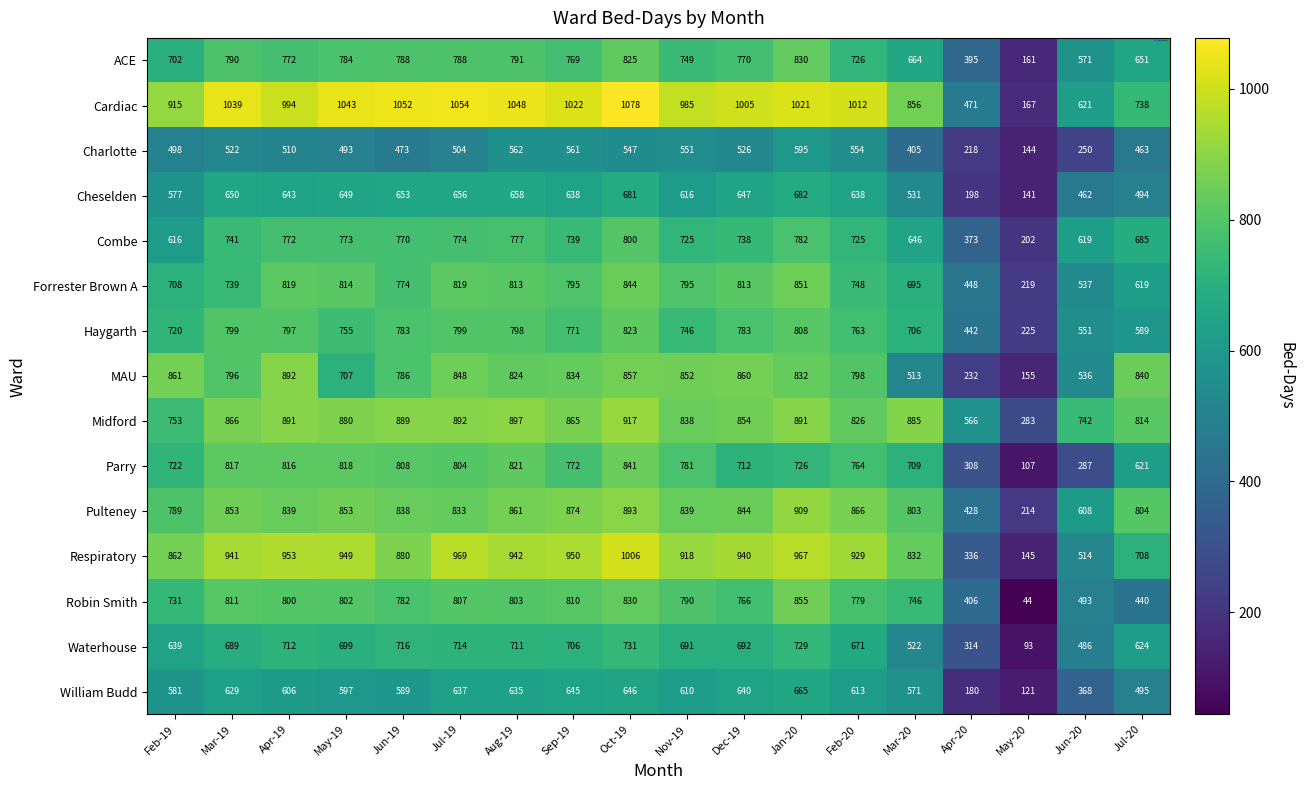

Is it true that Cheselden equals 462 at Jun-20?

True